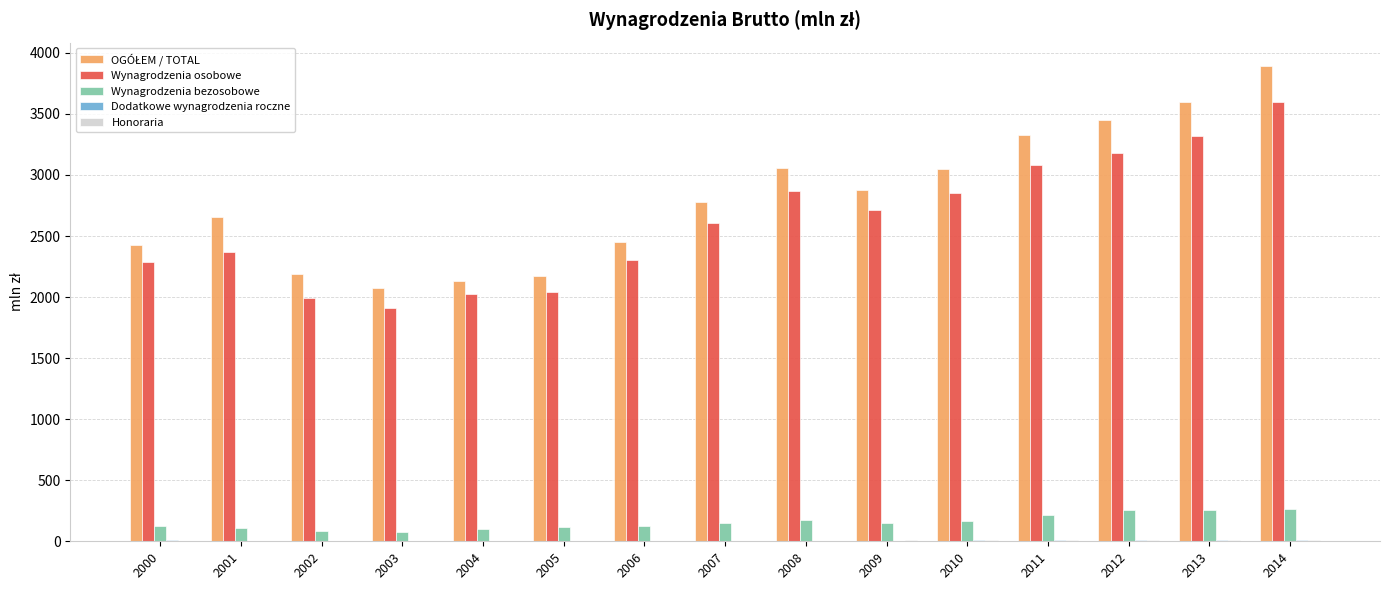

Where does the Wynagrodzenia bezosobowe series first go above 149?

2007